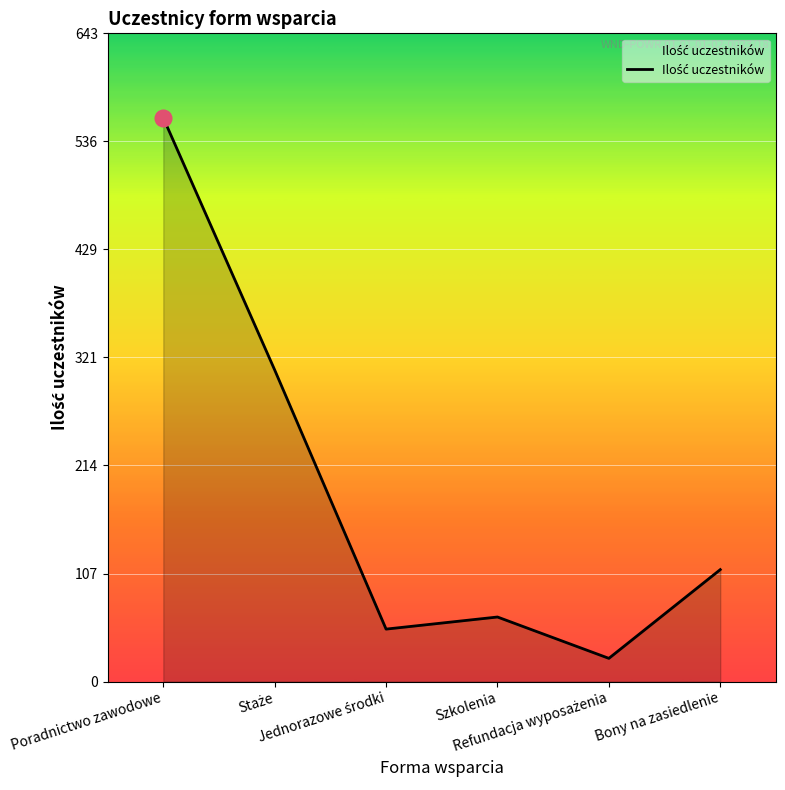

What is the maximum value shown in the chart?

559